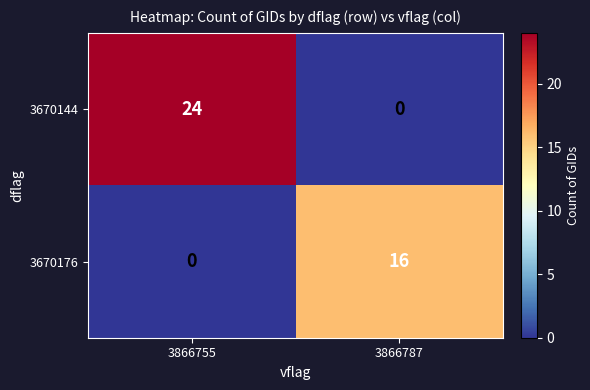

What is the average value of the 3670176 series?

8